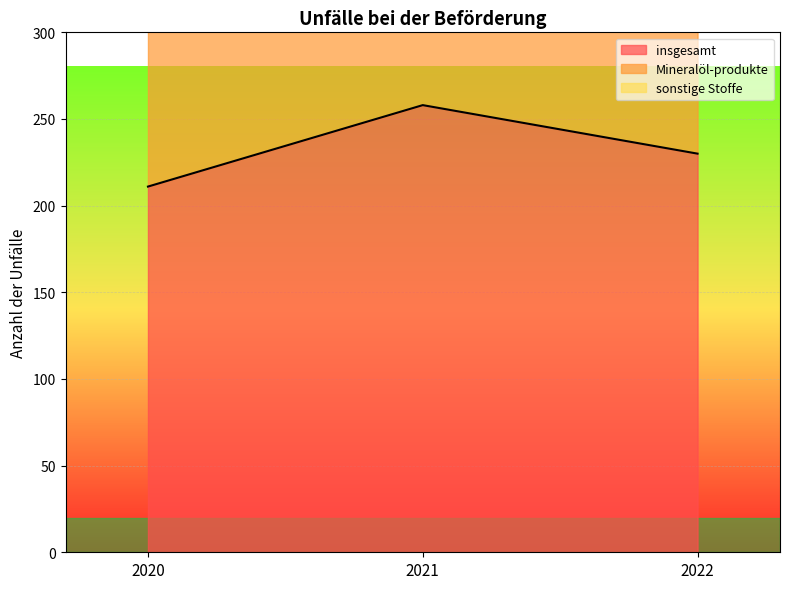

Between 2020 and 2022, which series saw the biggest shift?

Mineralöl-produkte